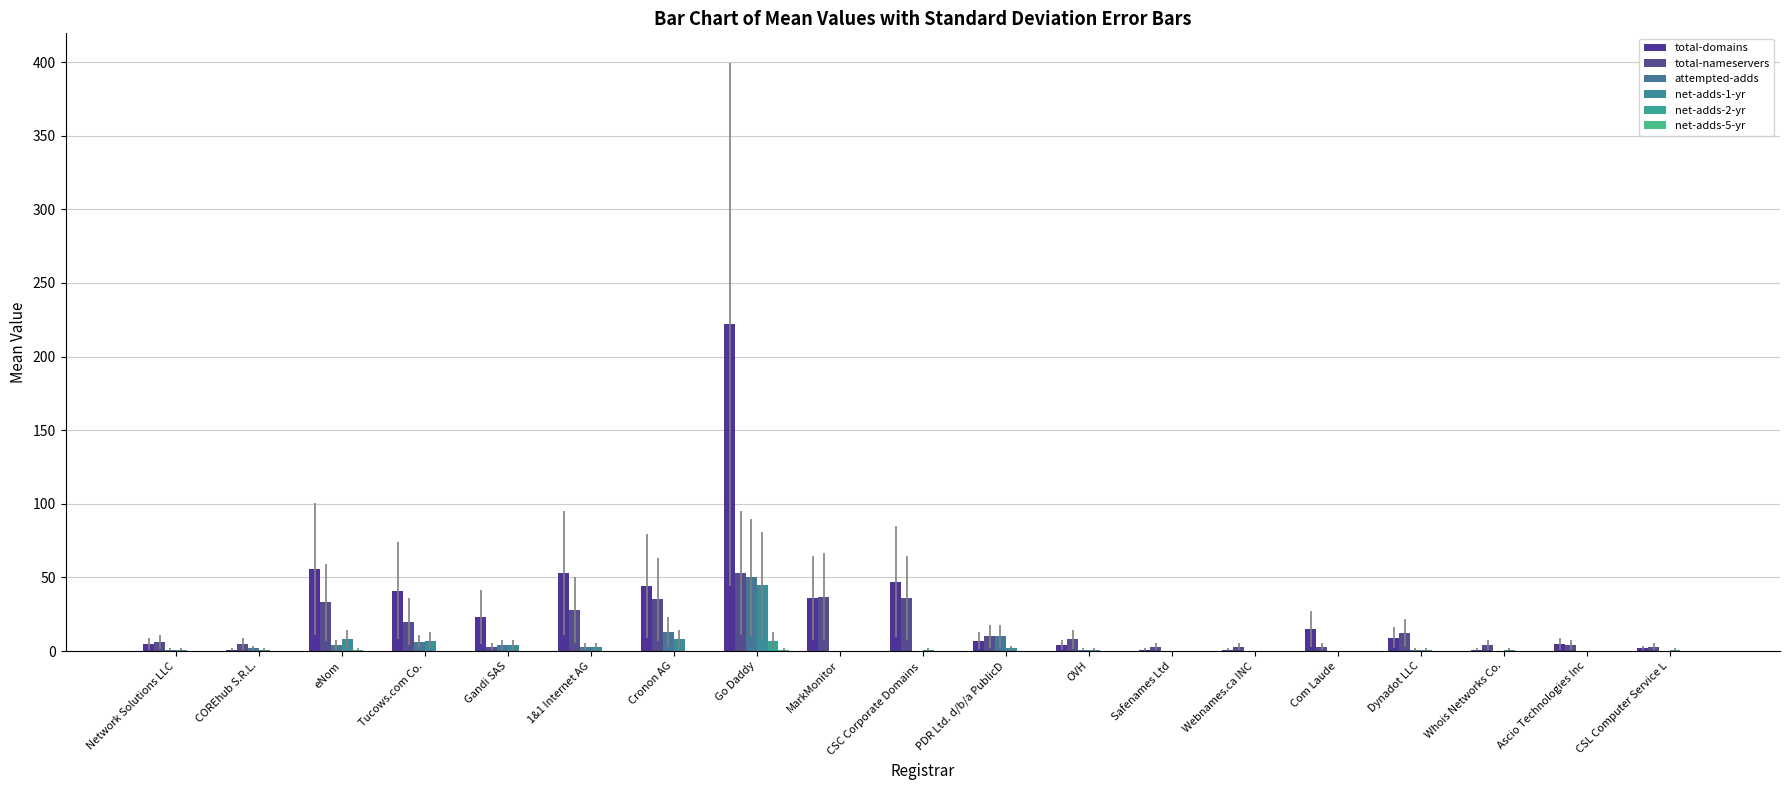

How many groups of bars are there?

19